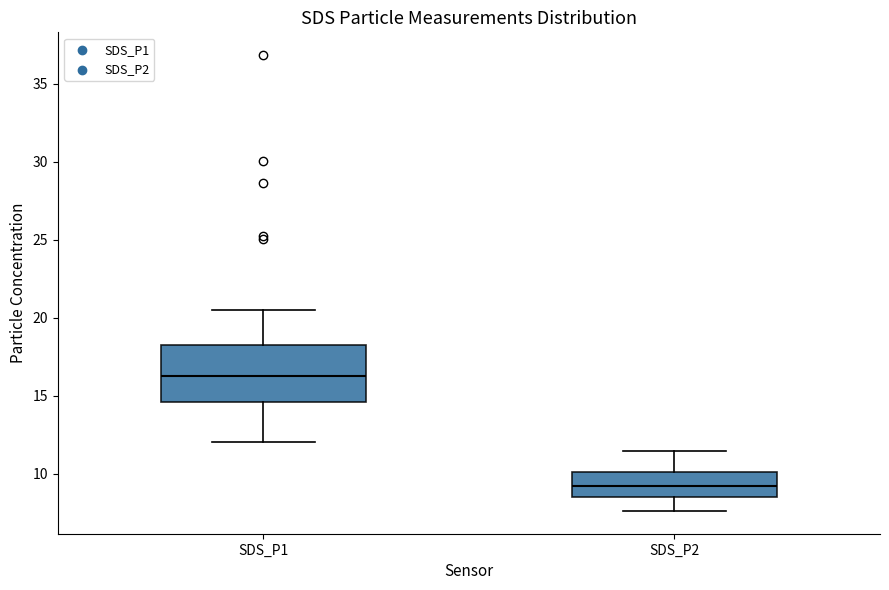

Reading left to right, read every box against the y-axis: the position of its median line, the range the box covers, and the ends of its whiskers. The values are not printed on the chart, so give them approximately, as read against the axis.

SDS_P1: median 16.5, box 14.5 to 18.0, whiskers 12.0 to 20.5
SDS_P2: median 9.0, box 8.5 to 10.0, whiskers 7.5 to 11.5